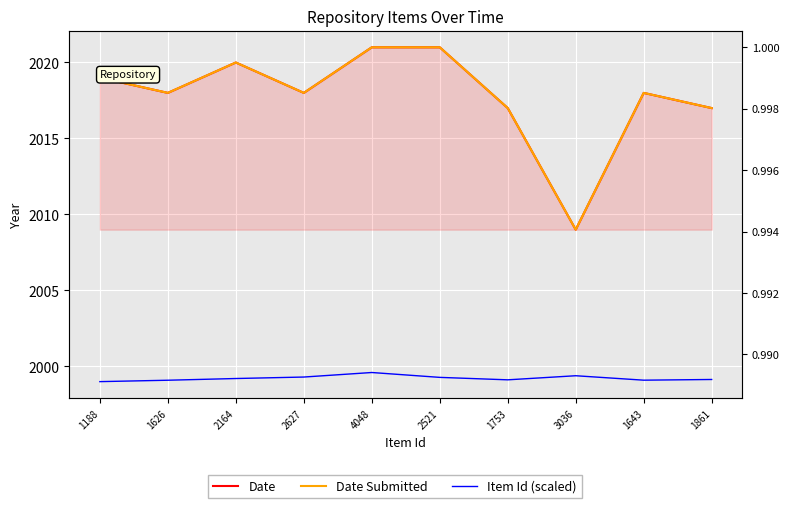

How many interior local peaks does the Item Id (scaled) series have?

2